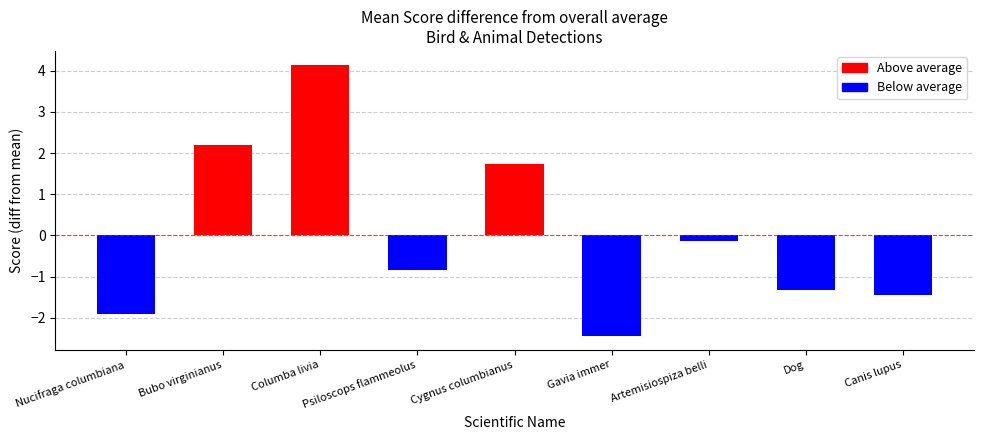

What position from the left is Nucifraga columbiana?

1